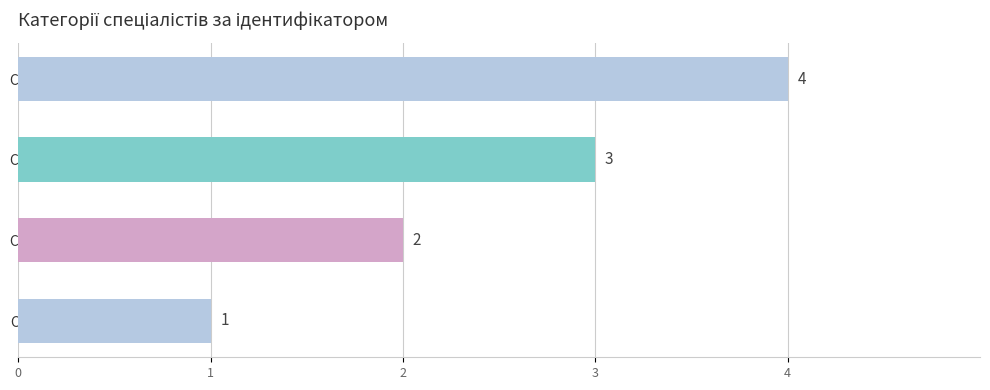

What is the maximum value shown in the chart?

4